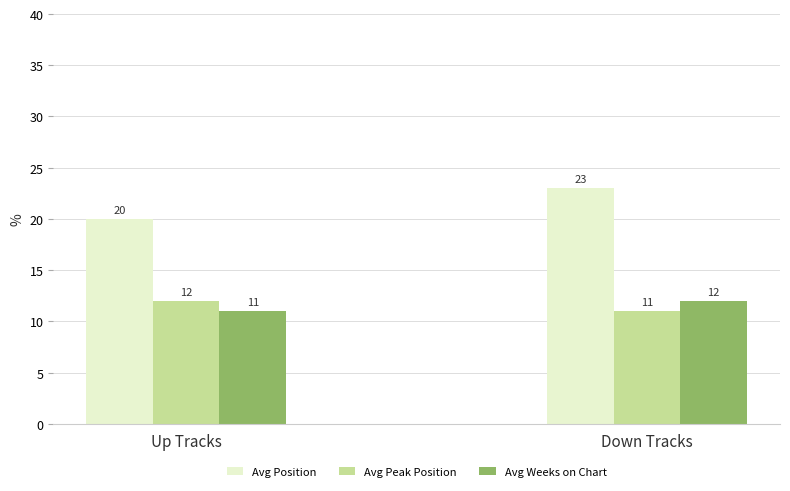

At avg_peak, list the series in order from largest to smallest.

up, down